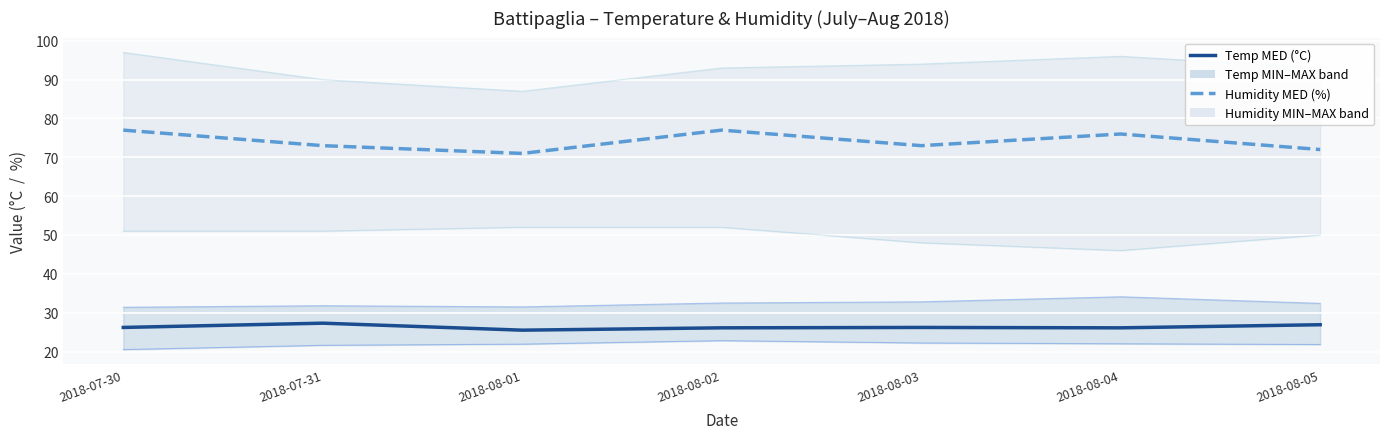

Read the Humidity MED (%) value at 2018-07-30.

77.0